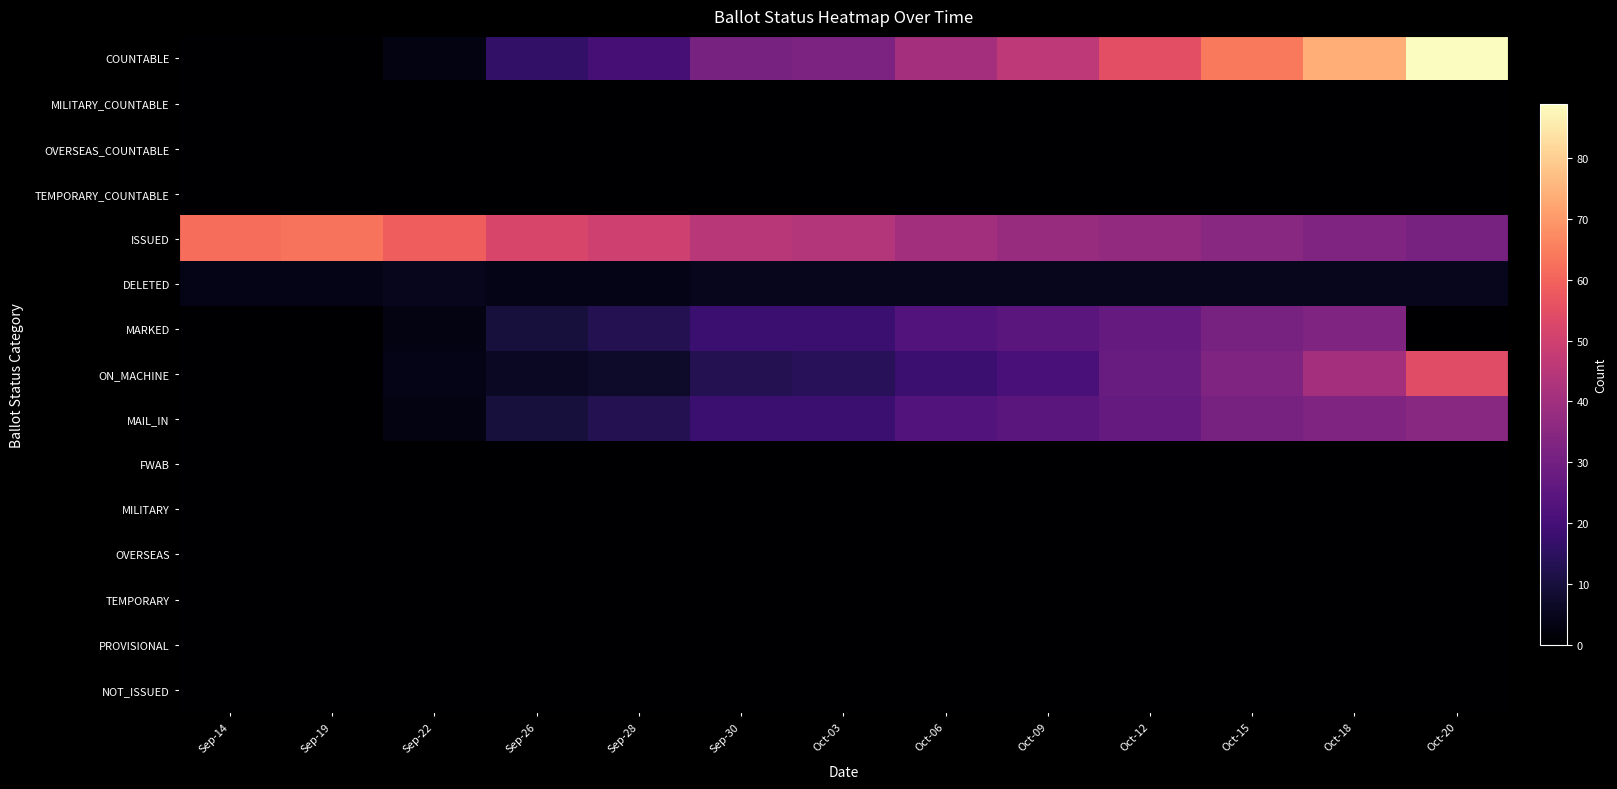

Which series has the largest total across all categories?

ISSUED